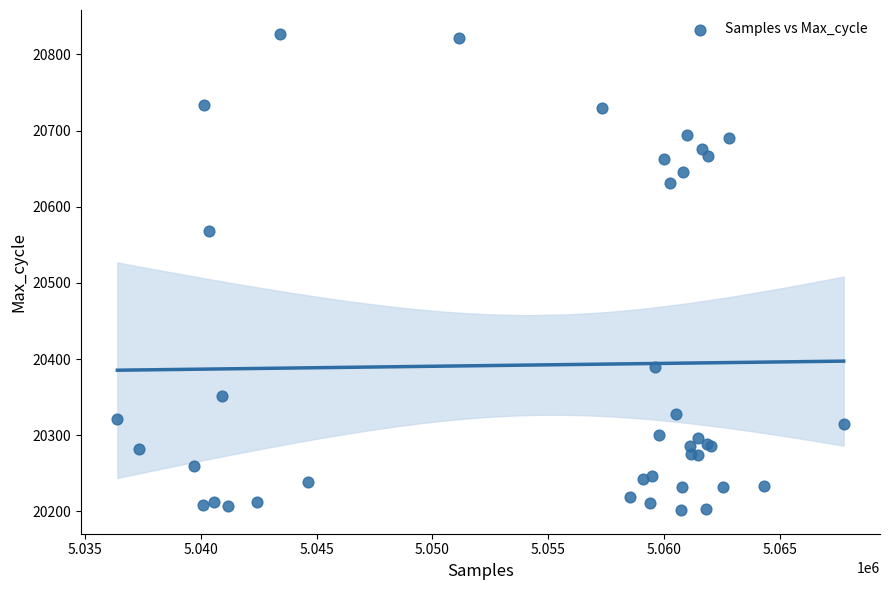

What Y value in the scatter plot is closest to 20514?

20568